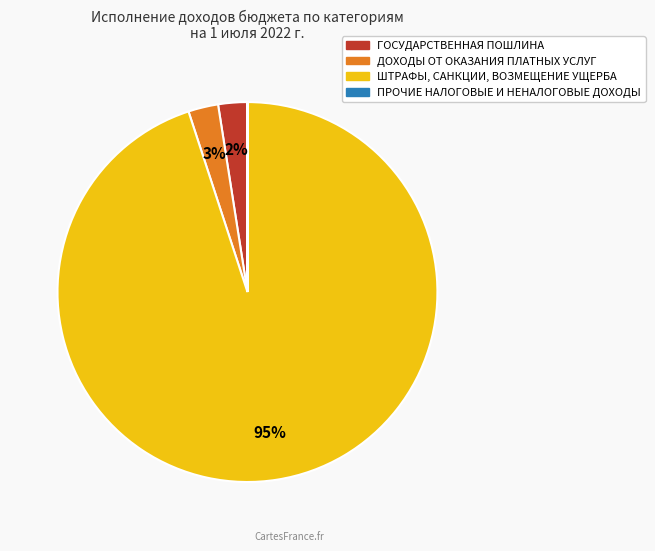

Which has a higher value, ГОСУДАРСТВЕННАЯ ПОШЛИНА or ШТРАФЫ, САНКЦИИ, ВОЗМЕЩЕНИЕ УЩЕРБА?

ШТРАФЫ, САНКЦИИ, ВОЗМЕЩЕНИЕ УЩЕРБА